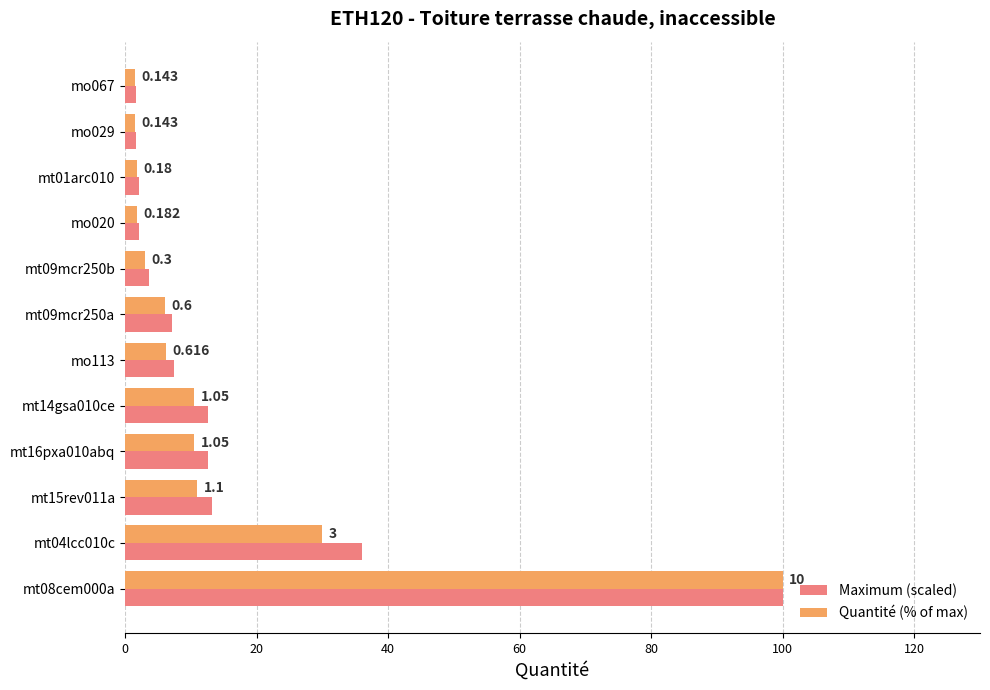

What are all the series names shown in the legend?

Maximum (scaled), Quantité (% of max)